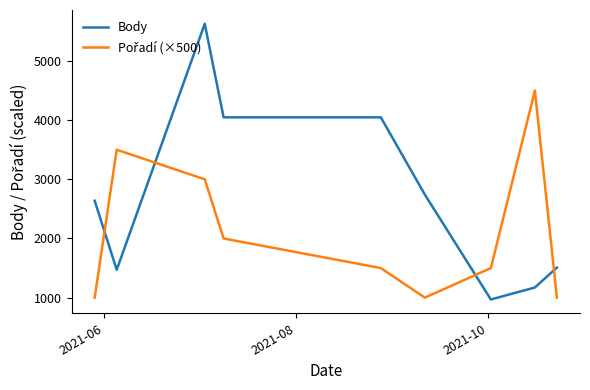

What is the greatest value displayed?

5628